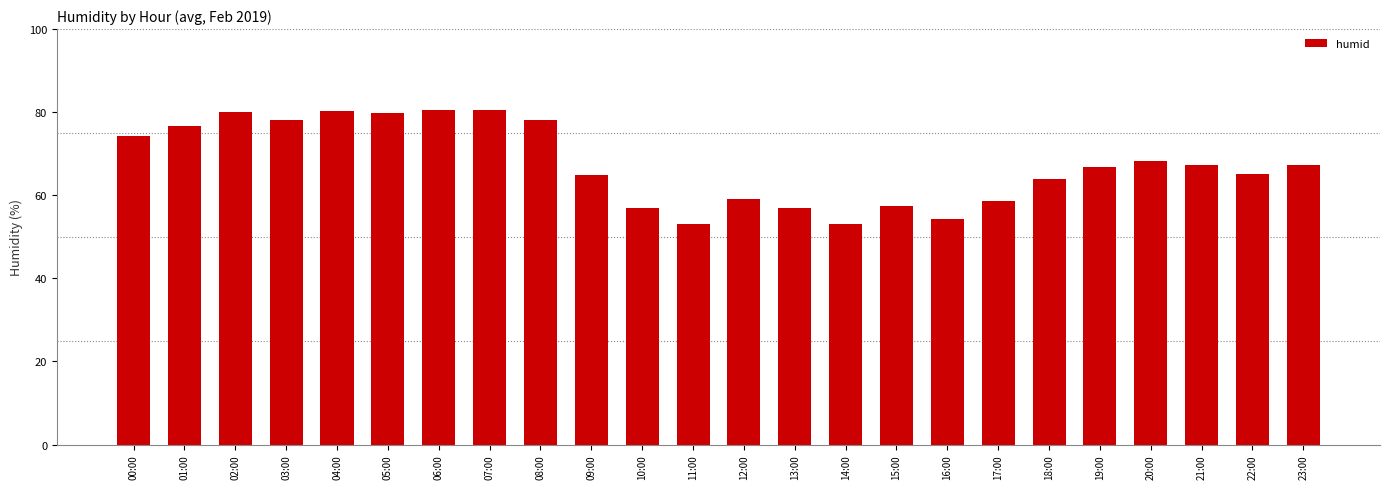

At which label does the data first exceed 67?

00:00